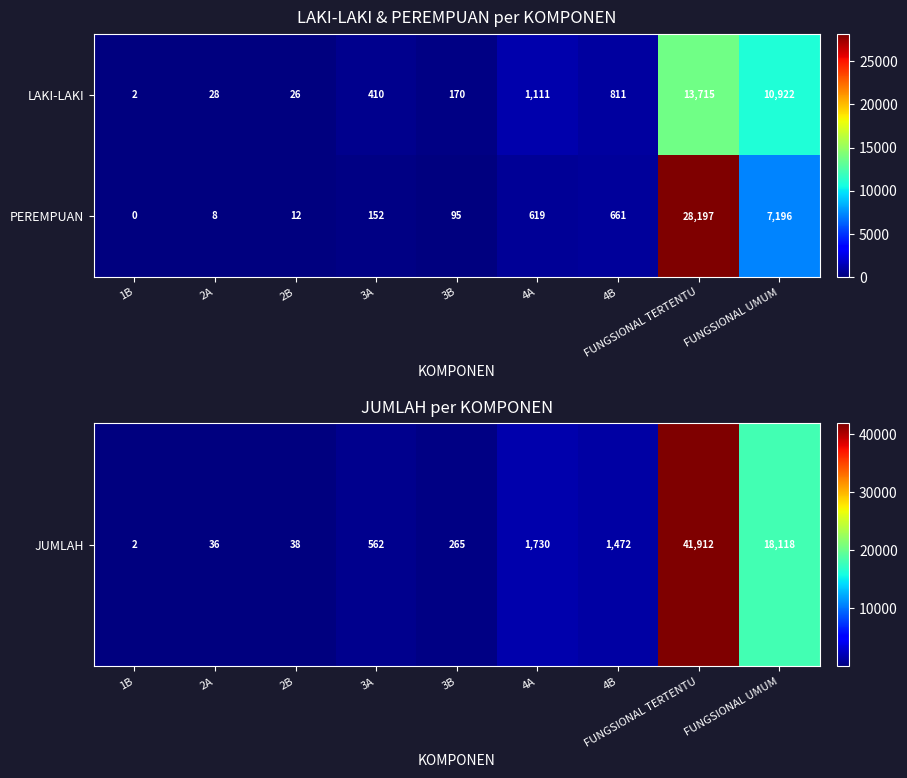

What is the difference between the LAKI-LAKI values at FUNGSIONAL UMUM and 4B?

10111